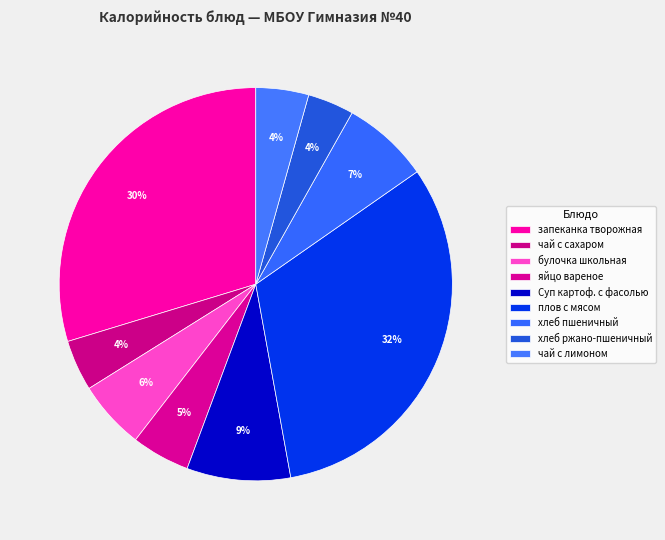

How many slices are in this pie chart?

9